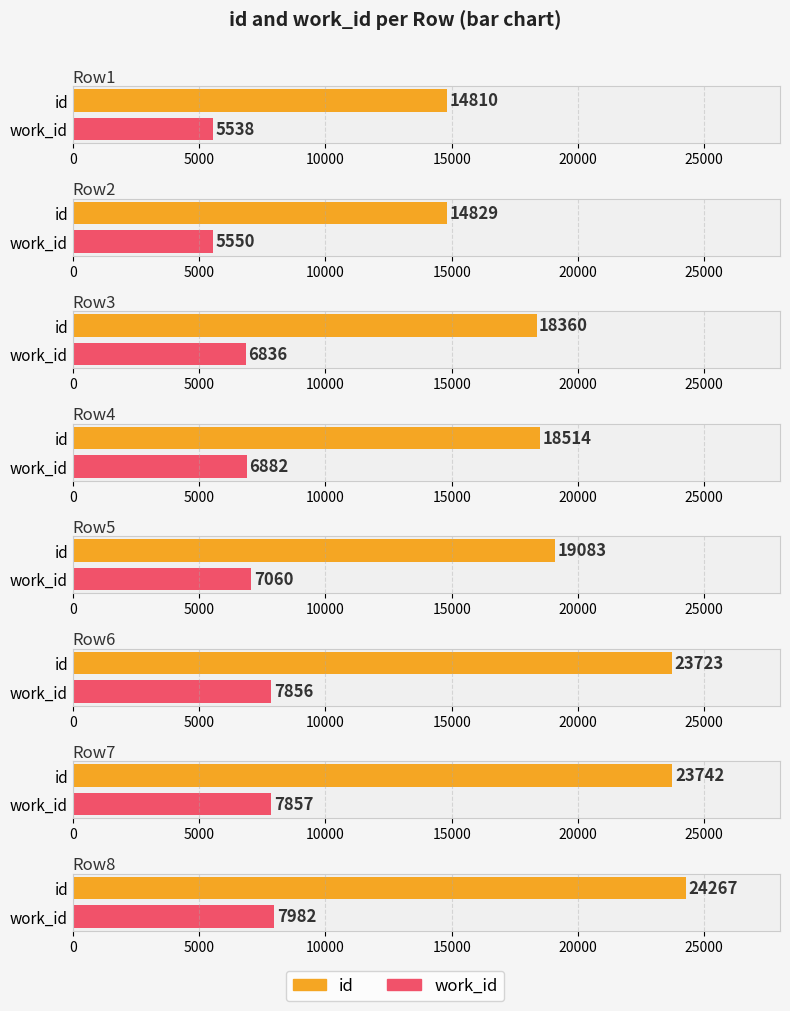

What is the sum of all id values?

157328